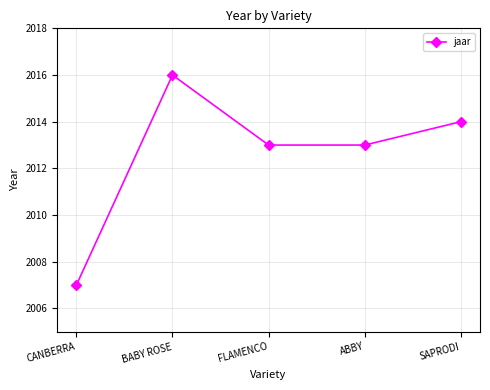

What is the sum of the values at SAPRODI and ABBY?

4027